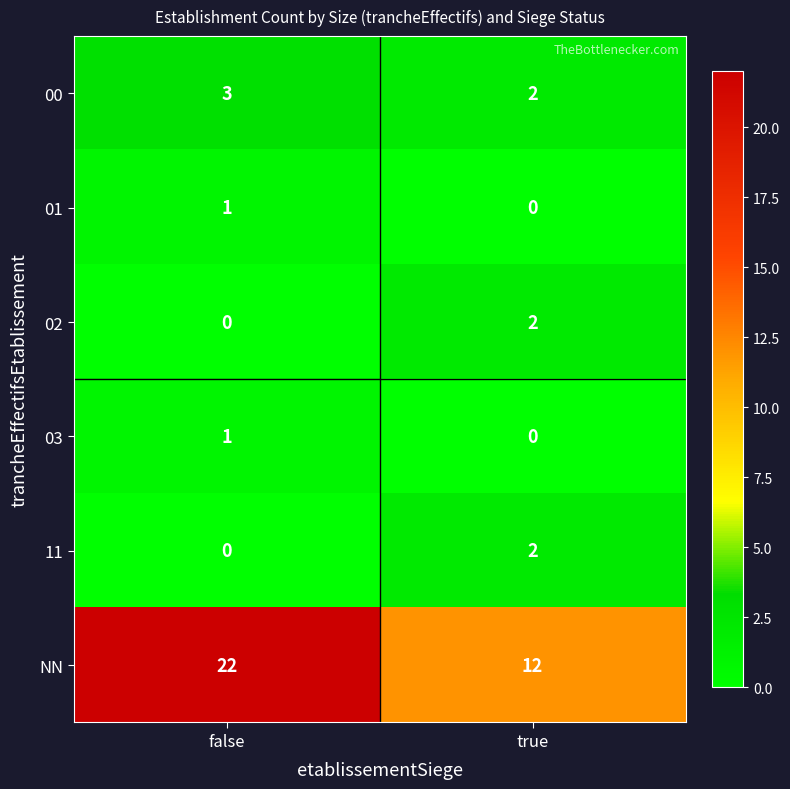

At which category is the sum across all series the highest?

false